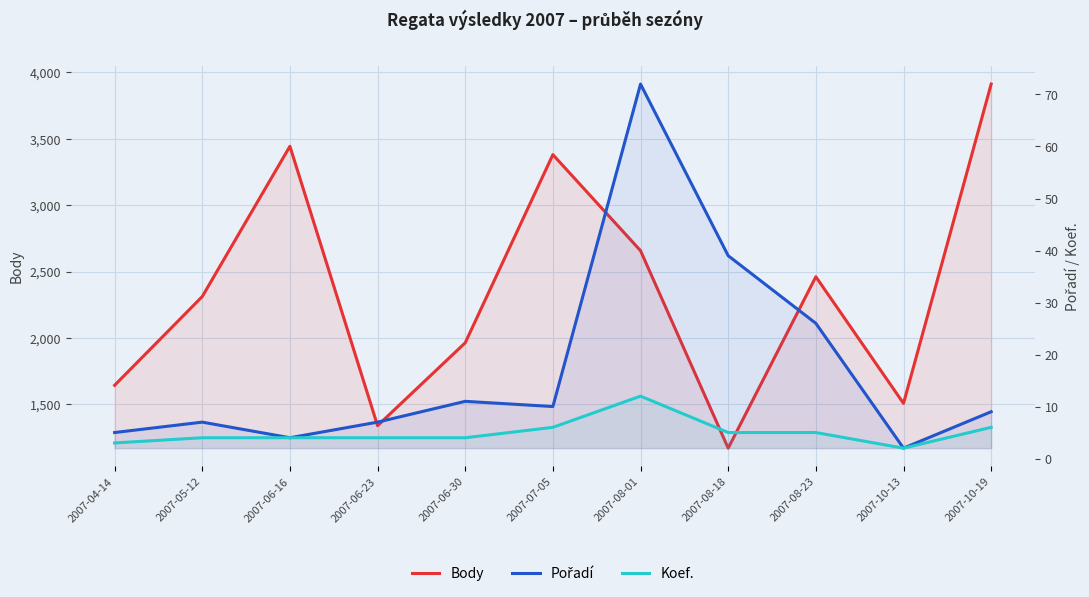

How many lines are shown in the chart?

3